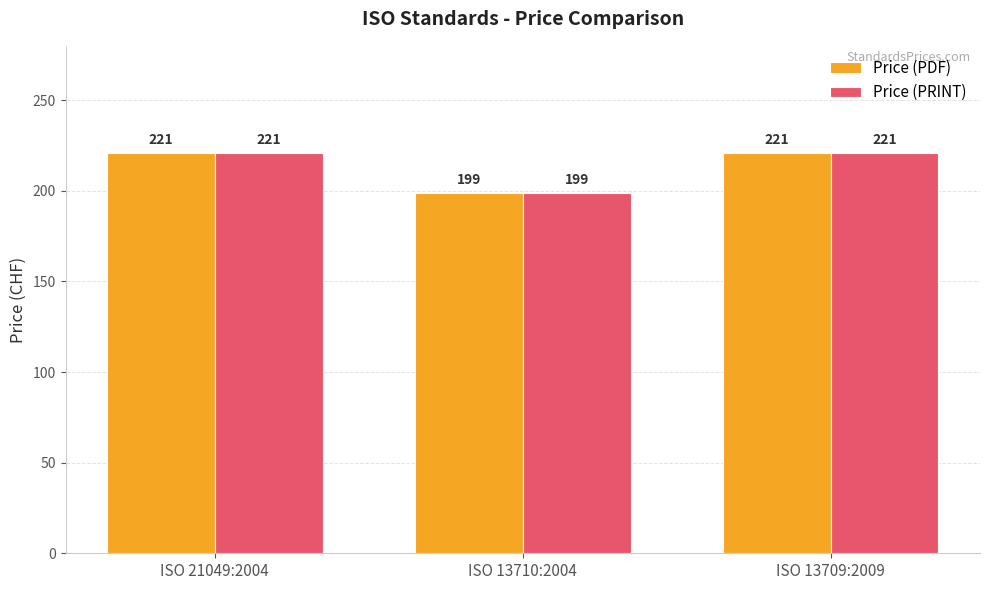

Read the Price (PDF) value at ISO 13709:2009, to the nearest 10.

220